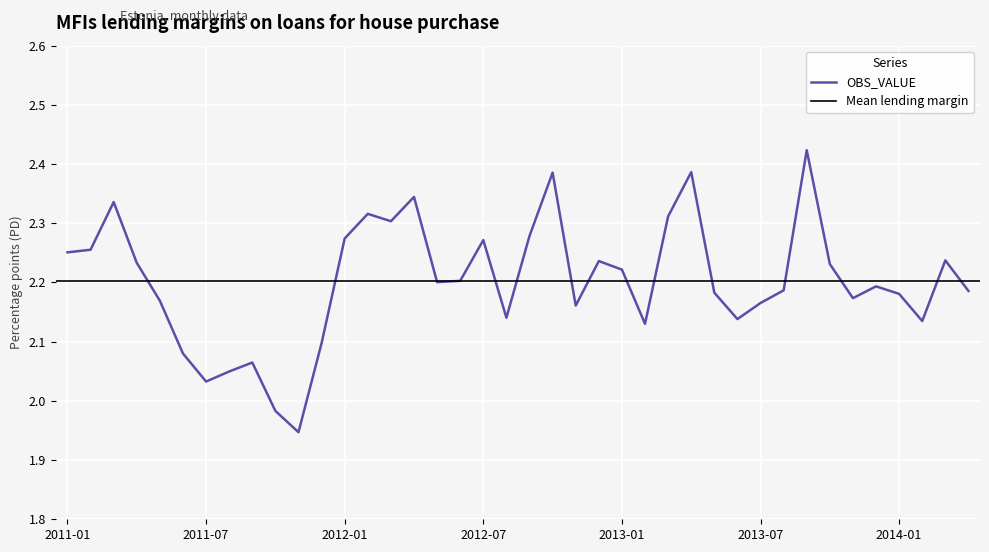

Rank the categories by value from lowest to highest.

2011-11, 2011-10, 2011-07, 2011-08, 2011-09, 2011-06, 2011-12, 2013-02, 2014-02, 2013-06, 2012-08, 2012-11, 2013-07, 2011-05, 2013-11, 2014-01, 2013-05, 2014-04, 2013-08, 2013-12, 2012-05, 2012-06, 2013-01, 2013-10, 2011-04, 2012-12, 2014-03, 2011-01, 2011-02, 2012-07, 2012-01, 2012-09, 2012-03, 2013-03, 2012-02, 2011-03, 2012-04, 2012-10, 2013-04, 2013-09